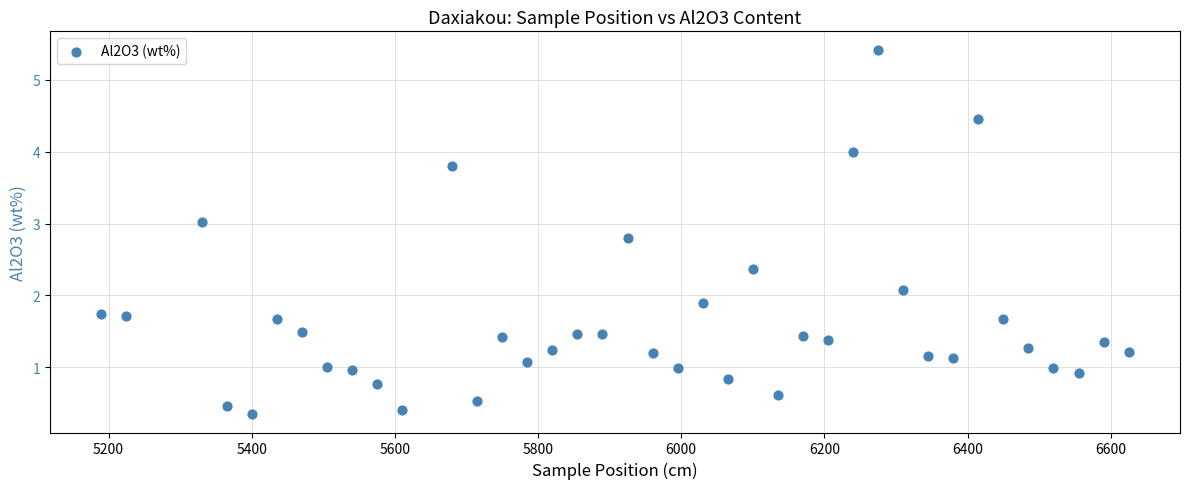

What is the range of Y values (max minus min)?

5.1